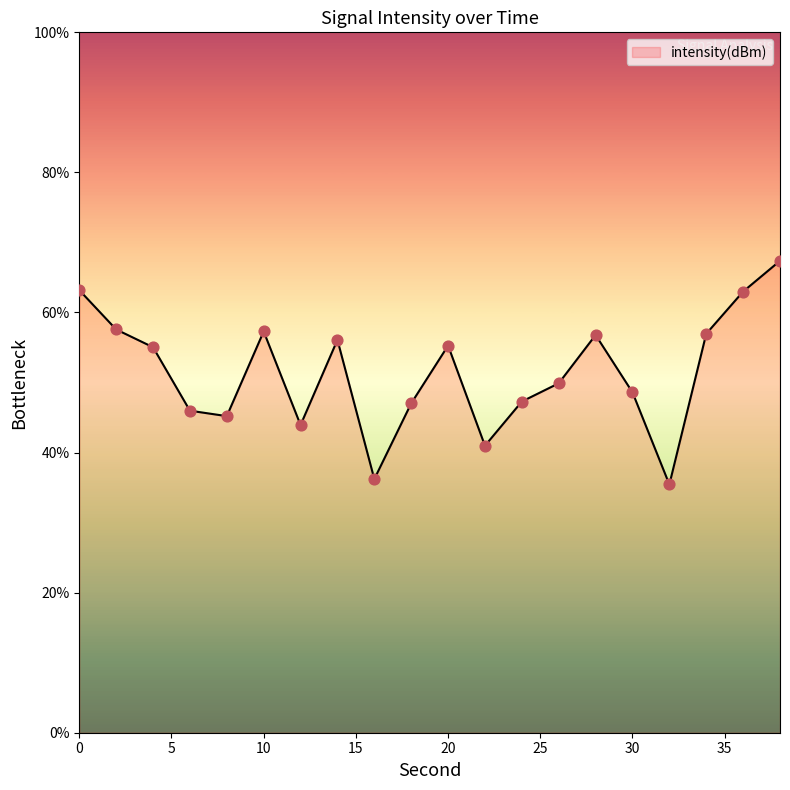

What is the greatest value displayed?

67.4